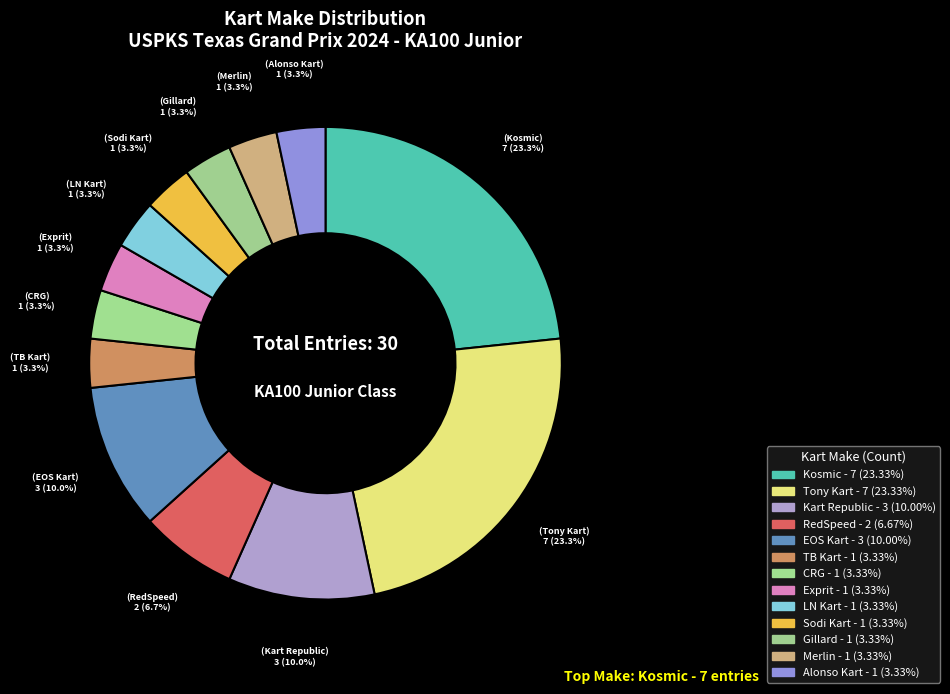

Count the number of slices in the pie.

13